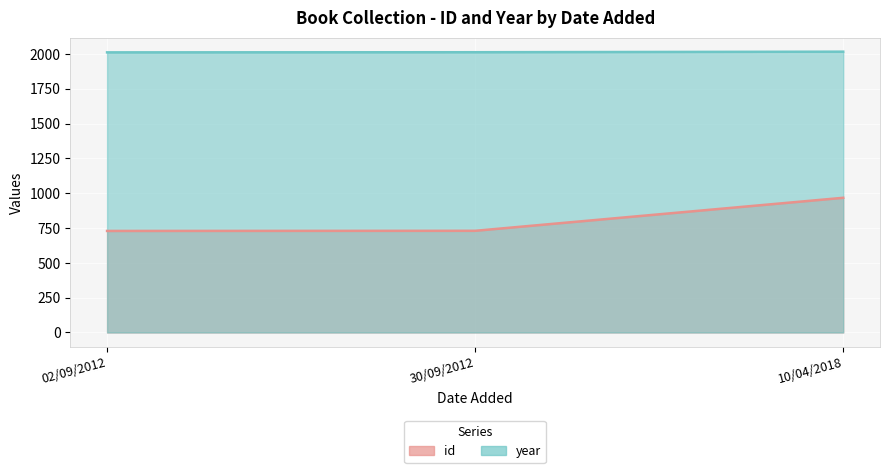

What is the total value across all series at 10/04/2018?

2983